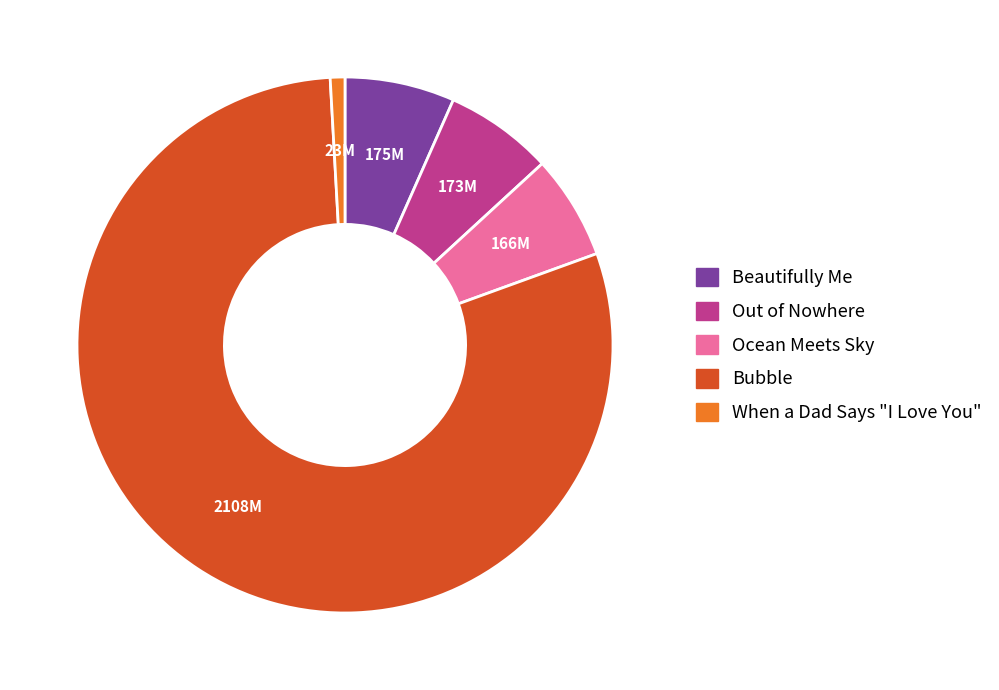

Is there a majority slice in this chart?

Yes